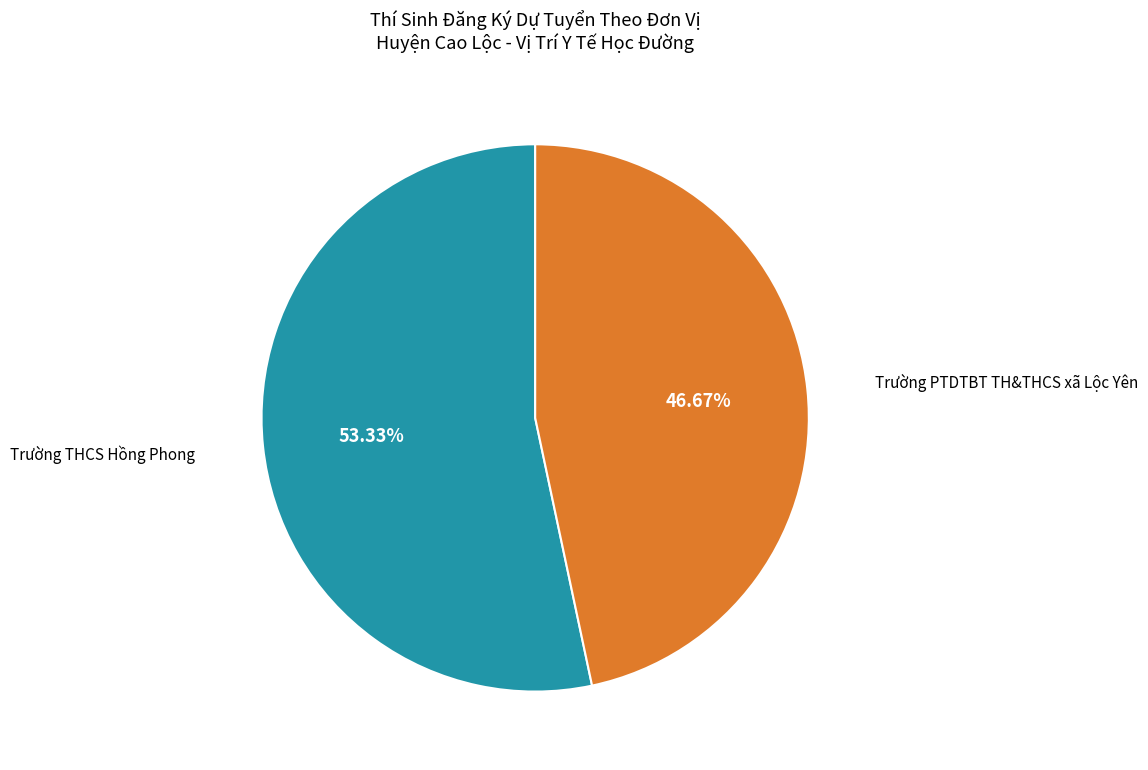

Is it true that Trường THCS Hồng Phong is 62% of the pie?

False